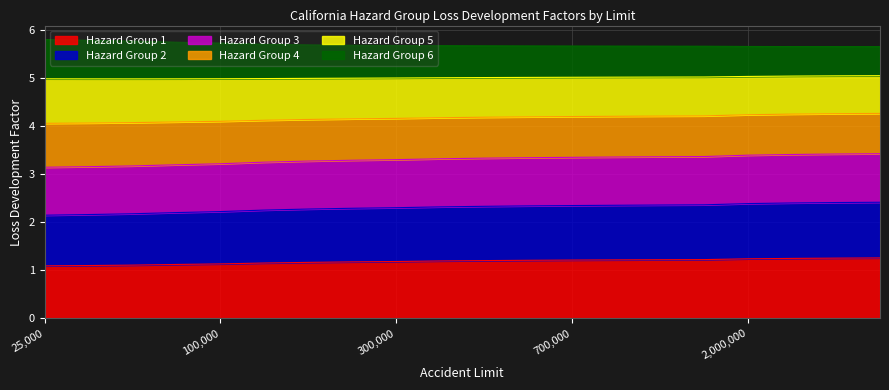

What is the maximum value shown in the chart?

5.8